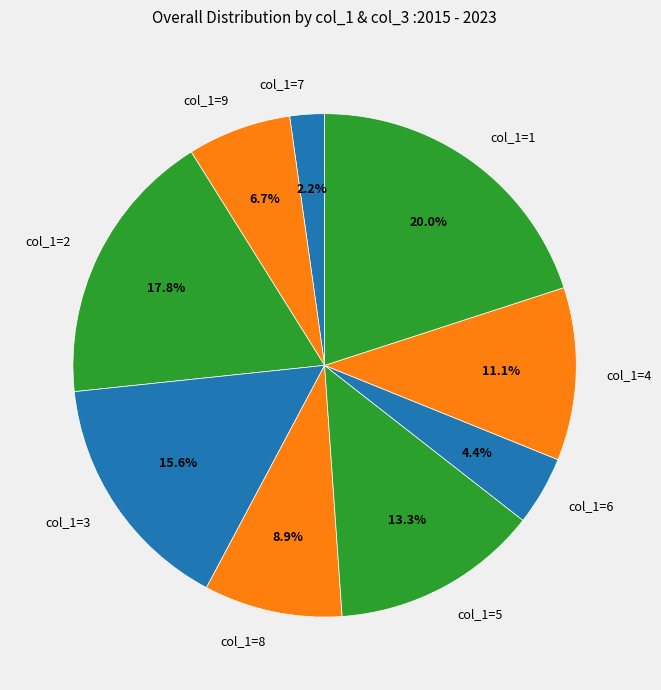

Is there any slice that represents more than half of the pie?

No